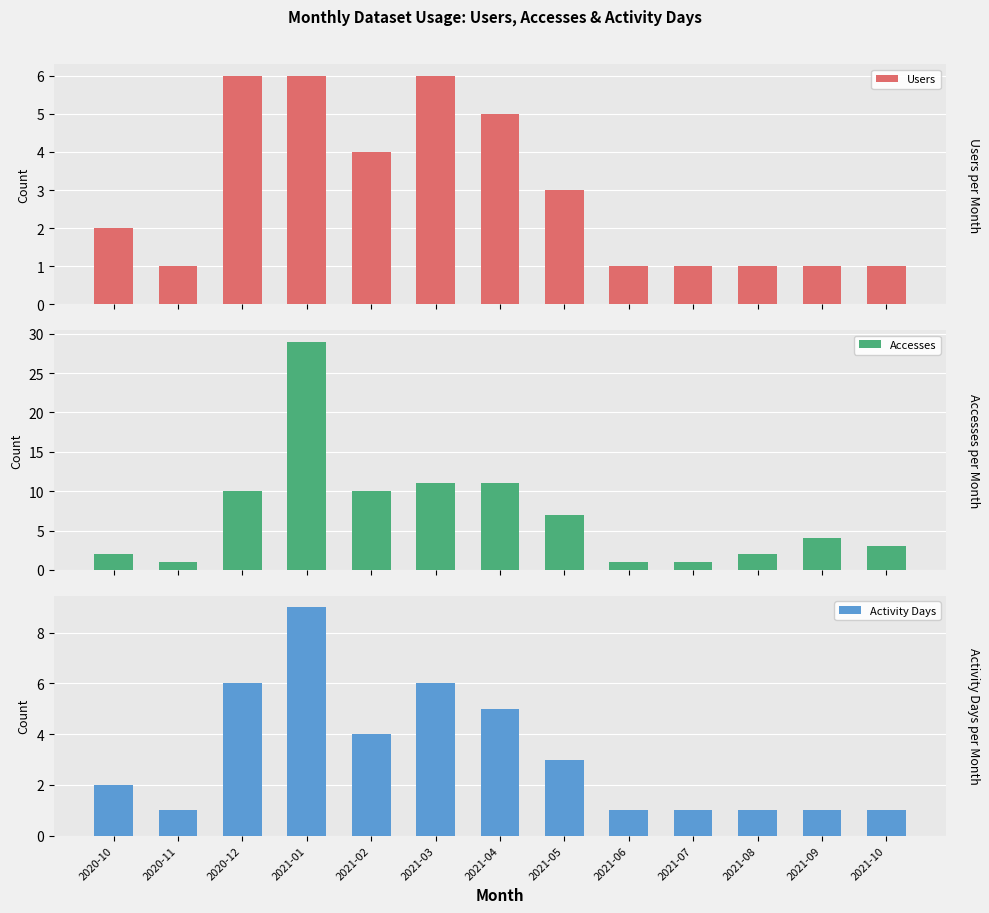

What is the greatest value displayed?

29